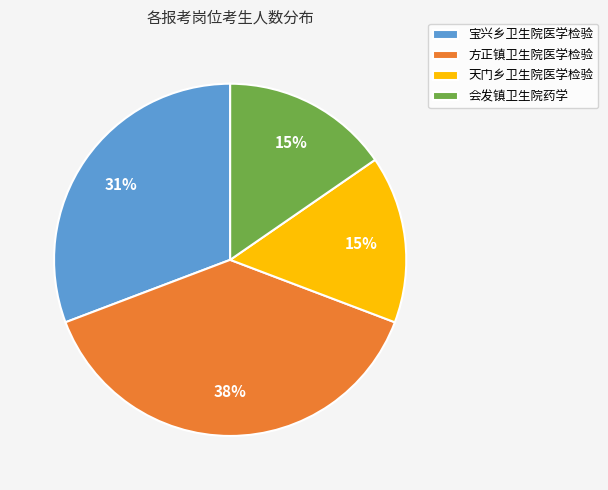

To the nearest percent, what is the difference between the largest and smallest slice percentages?

23%